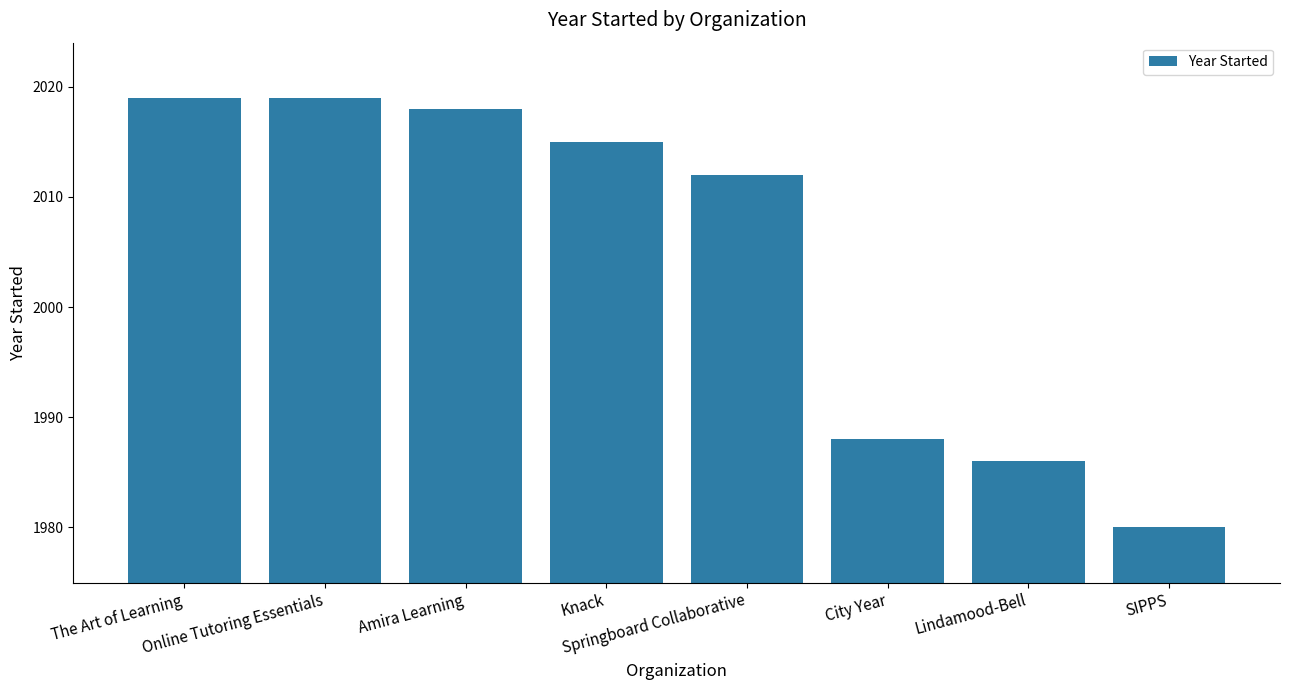

What position from the right is The Art of Learning?

8